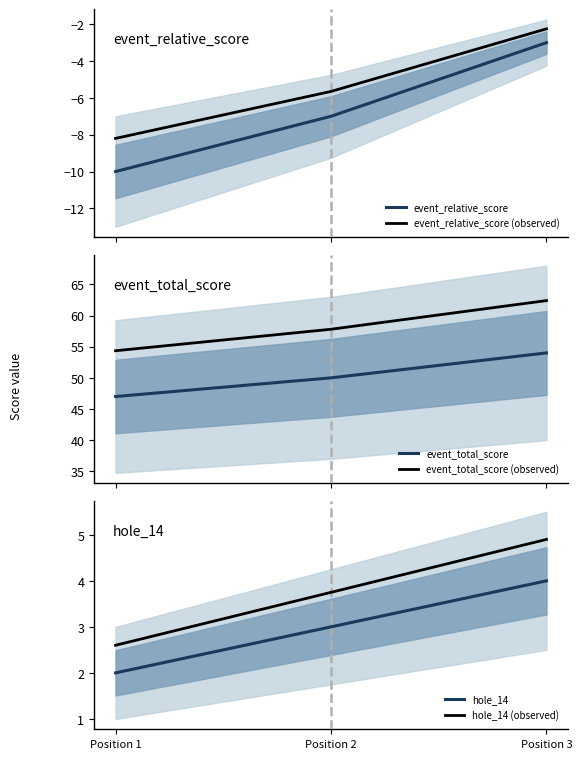

What is the value of the event_total_score point at the 2nd from the left?

50.0